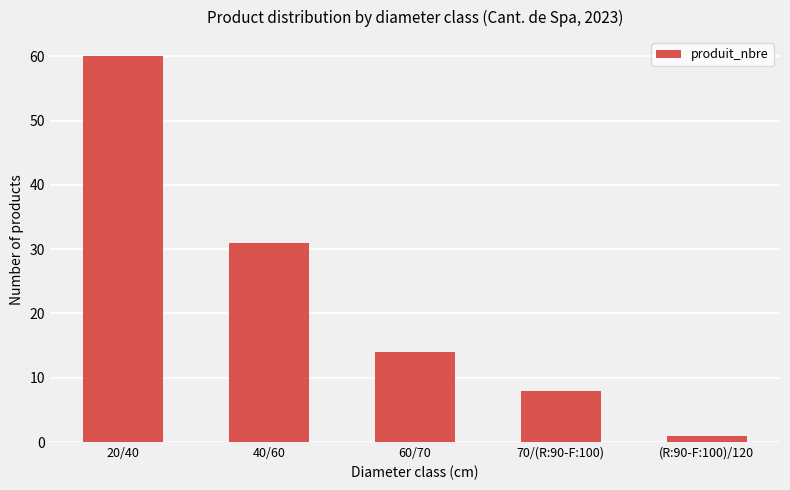

What is the sum of the values at (R:90-F:100)/120 and 60/70?

15